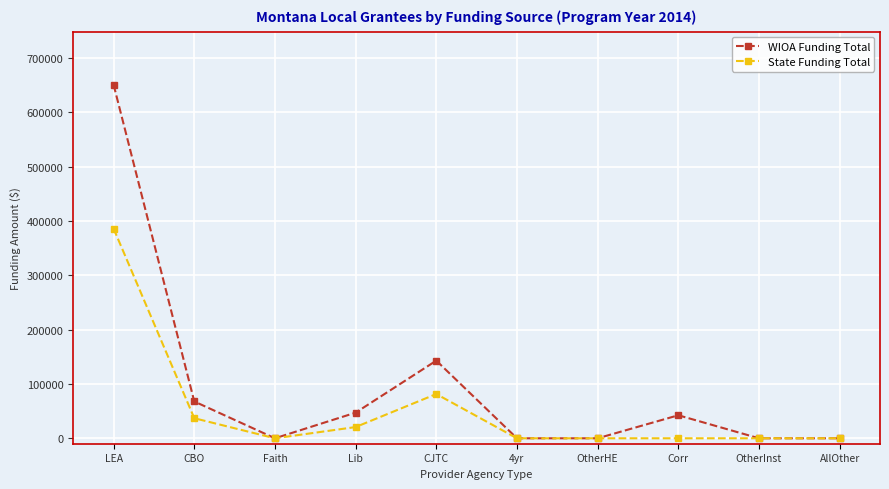

Reading left to right, list all the values displayed in this chart.

WIOA Funding Total: LEA=650692	CBO=67772	Faith=0	Lib=47165	CJTC=142933	4yr=0	OtherHE=0	Corr=42374	OtherInst=0	AllOther=0
State Funding Total: LEA=385905	CBO=36947	Faith=0	Lib=20671	CJTC=81475	4yr=0	OtherHE=0	Corr=0	OtherInst=0	AllOther=0